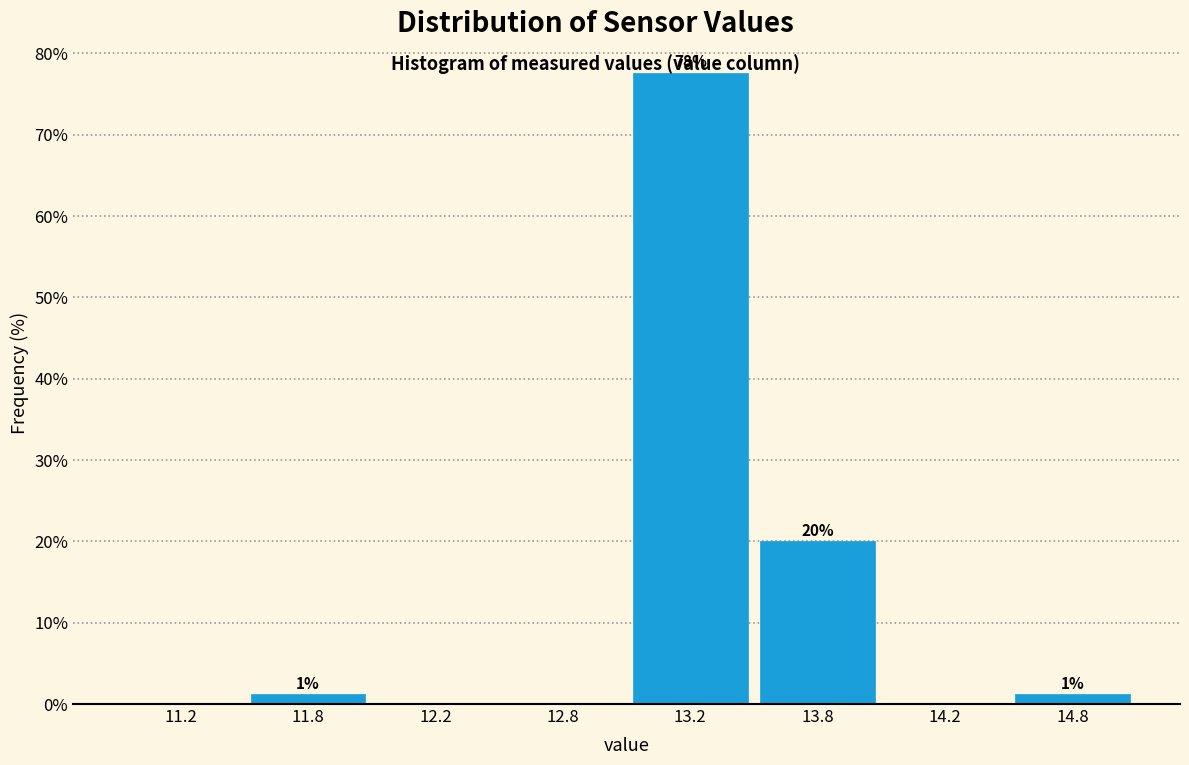

At which category does the chart reach its peak across all series?

13.2